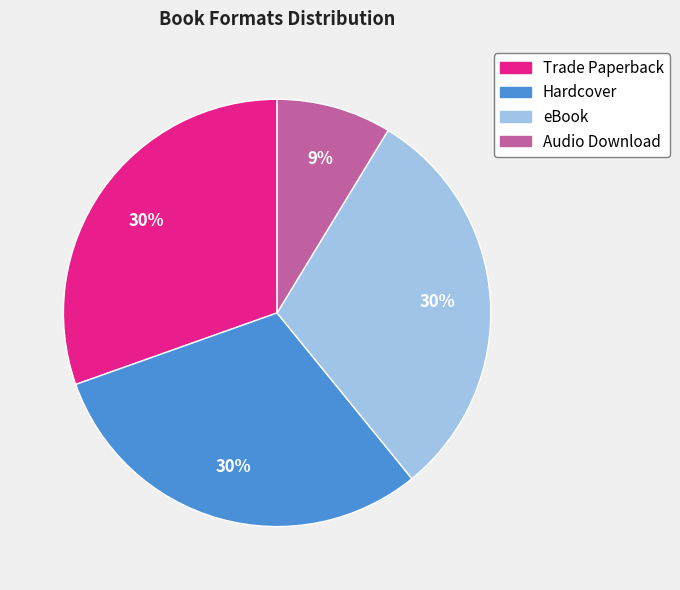

Is there a majority slice in this chart?

No